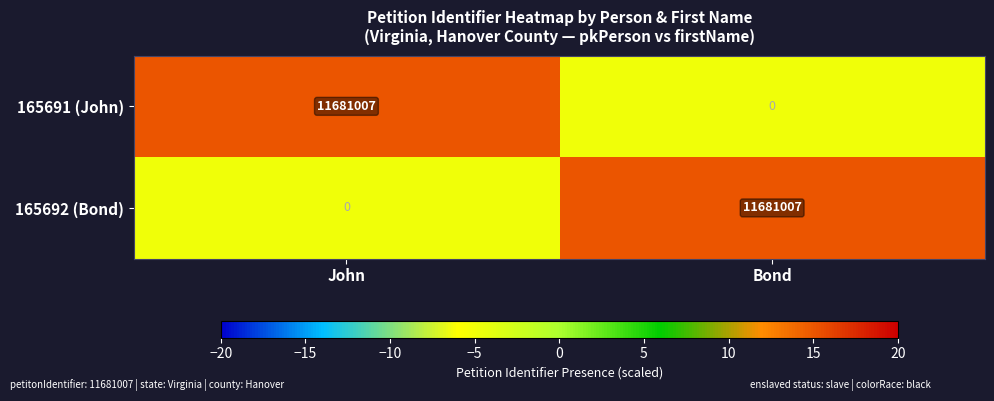

What is the difference between the maximum and minimum values in the 165691 (John) series?

11681007